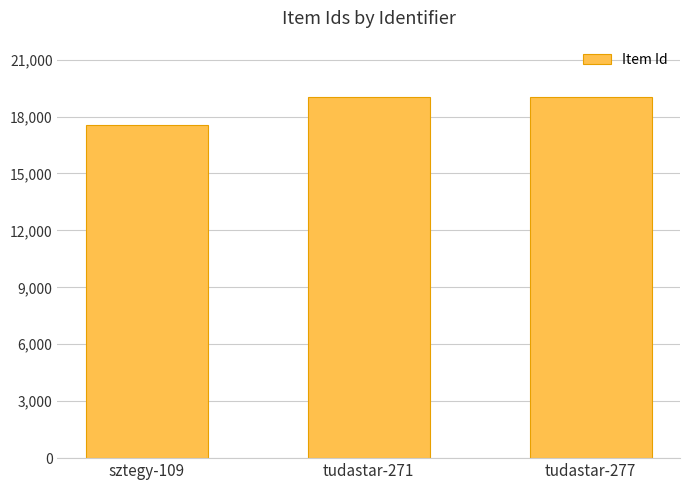

Approximately how many times larger is the value at tudastar-277 compared to tudastar-271?

1.0